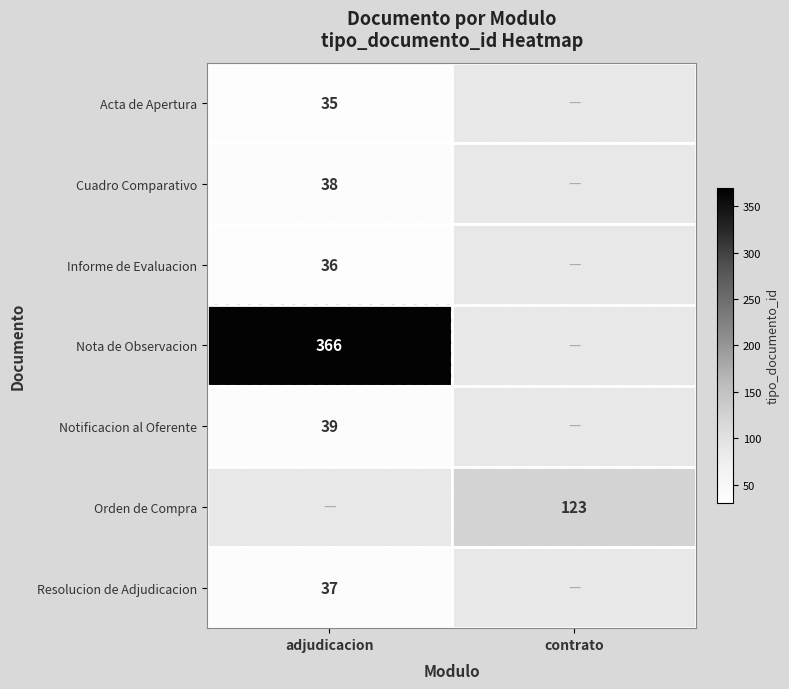

The value of Nota de Observacion at adjudicacion is 534. True or false?

False